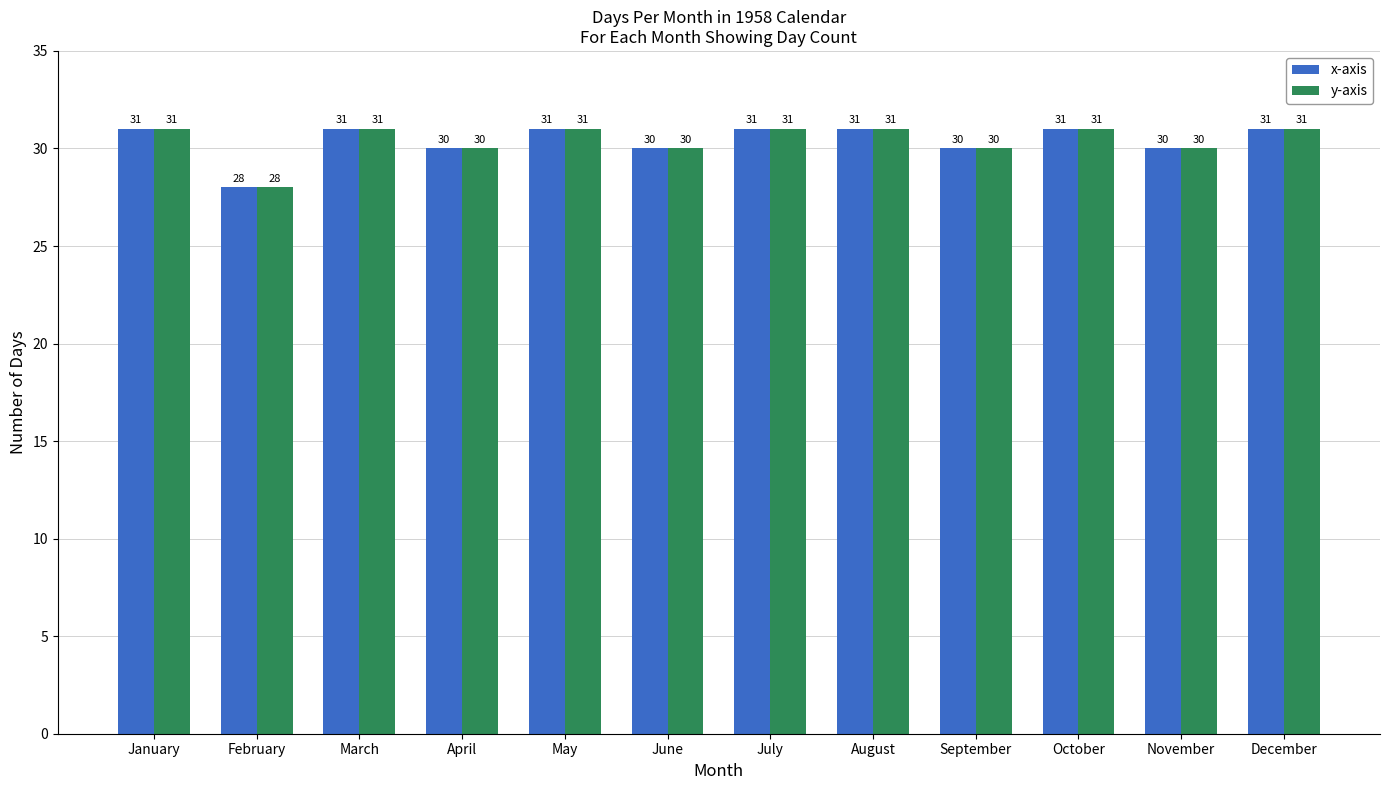

Reading left to right, extract all data points from this chart.

x-axis: 31	28	31	30	31	30	31	31	30	31	30	31
y-axis: 31	28	31	30	31	30	31	31	30	31	30	31